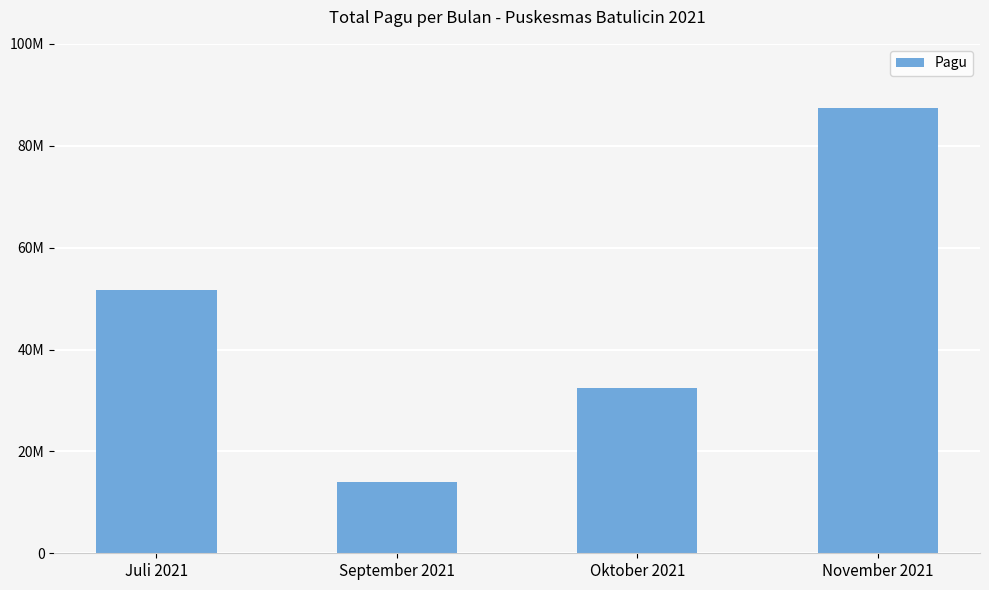

Count the values in the range 32502000 to 87319241.

3